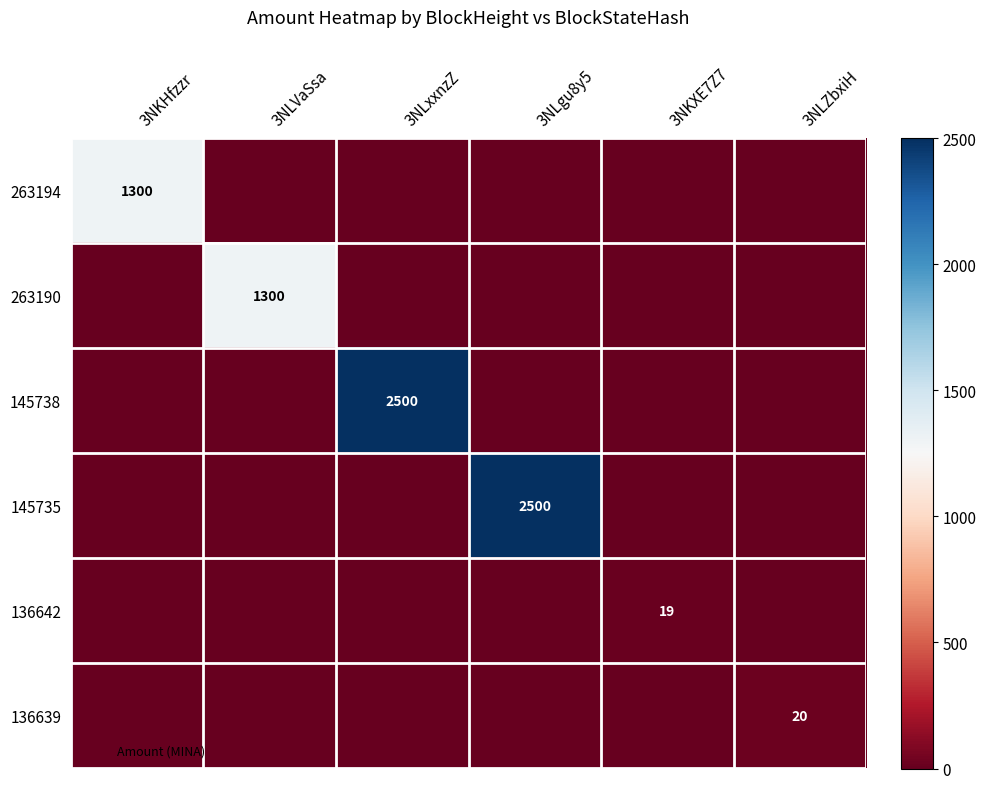

True or false: 136642 has a value of 0.0 at 3NLxxnzZ.

True